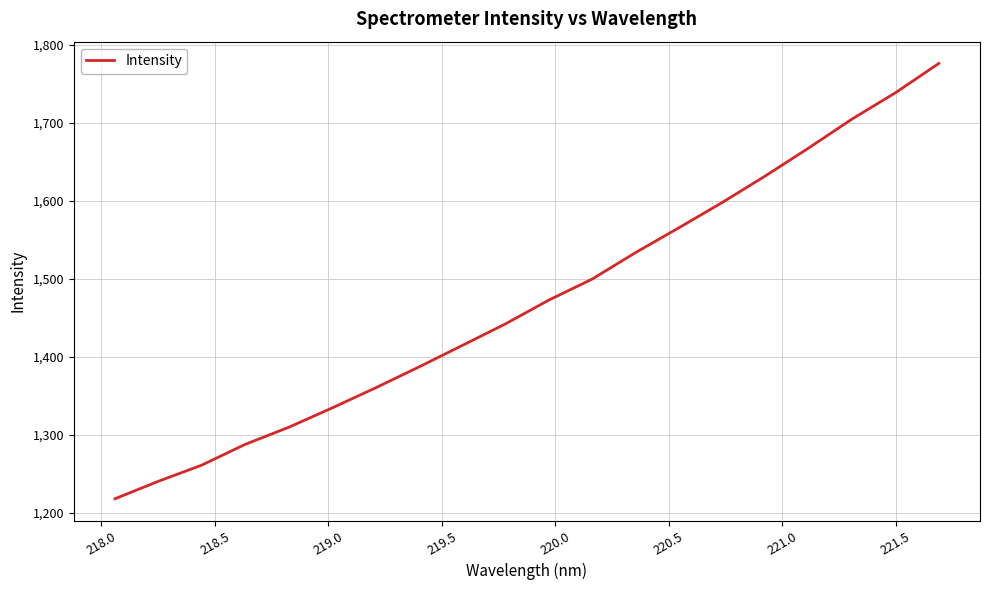

What is the difference between the maximum and minimum values?

558.0